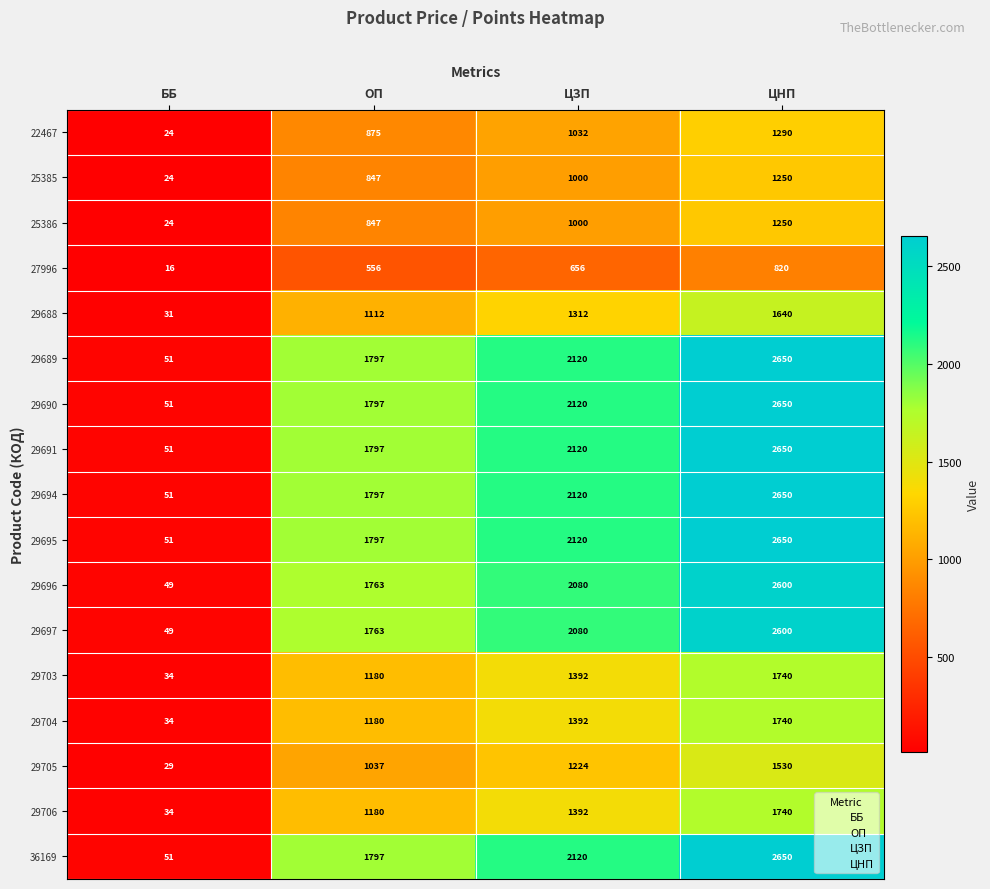

At which label is 29697 closest to 1324?

ОП